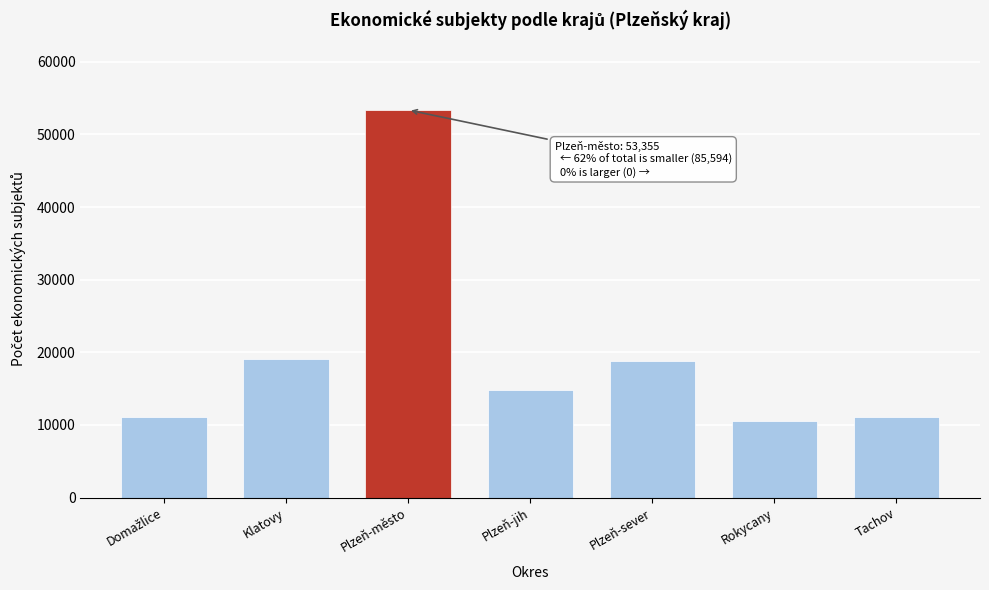

The value at Plzeň-sever is 8280. True or false?

False